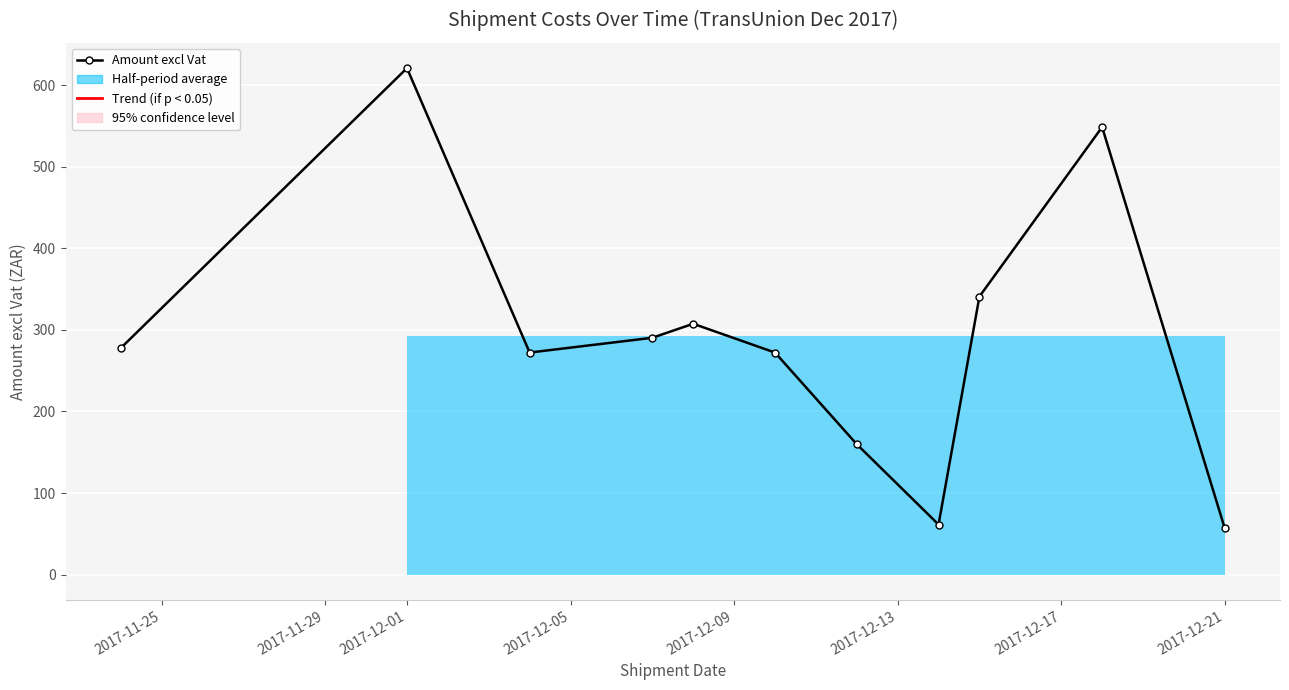

What is the approximate value at 9?

548.6